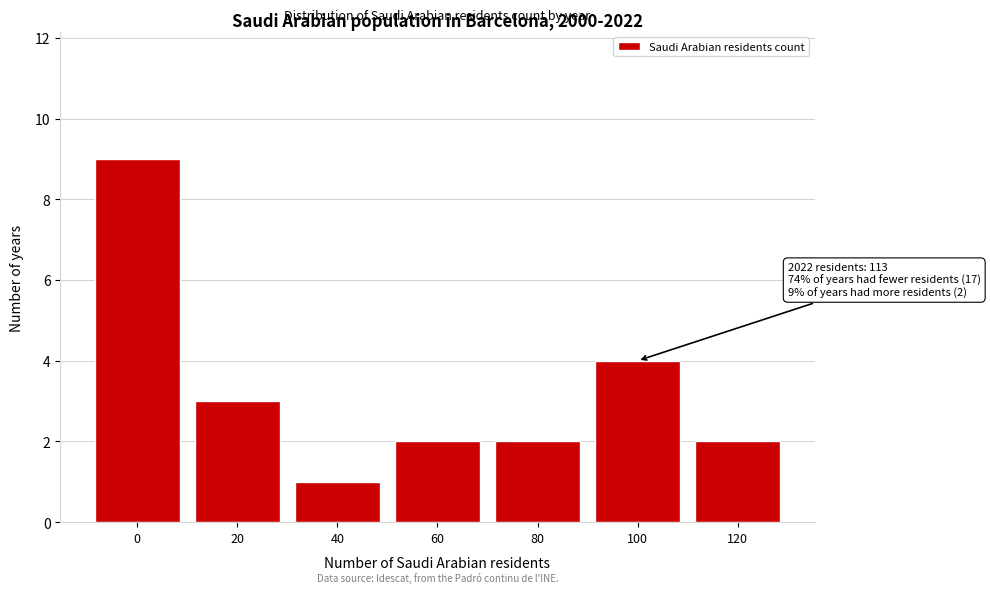

Reading left to right, what are all the values shown in this chart?

0=9	20=3	40=1	60=2	80=2	100=4	120=2